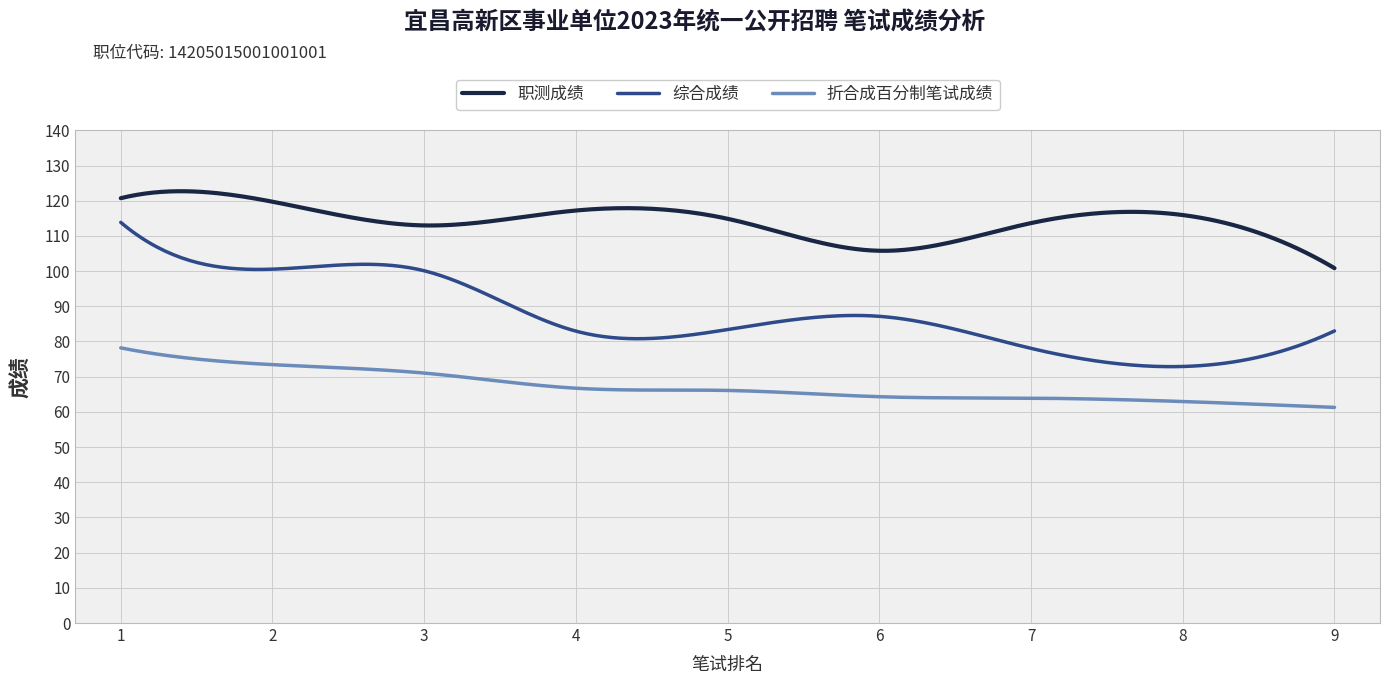

Which series has the largest total across all categories?

职测成绩